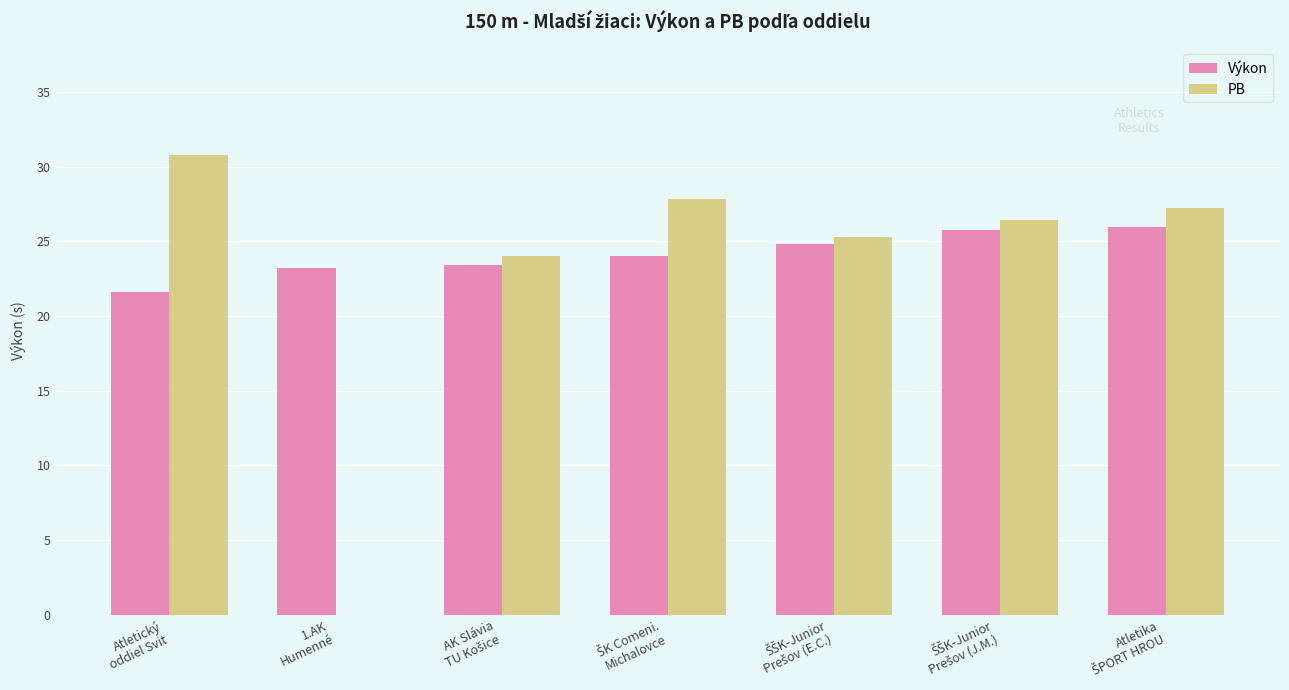

What is the maximum value for PB?

30.8